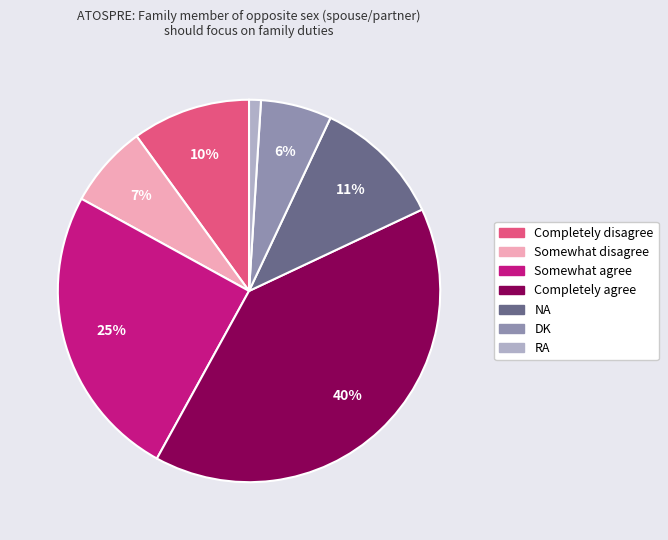

To the nearest percent, what portion does DK represent?

6%